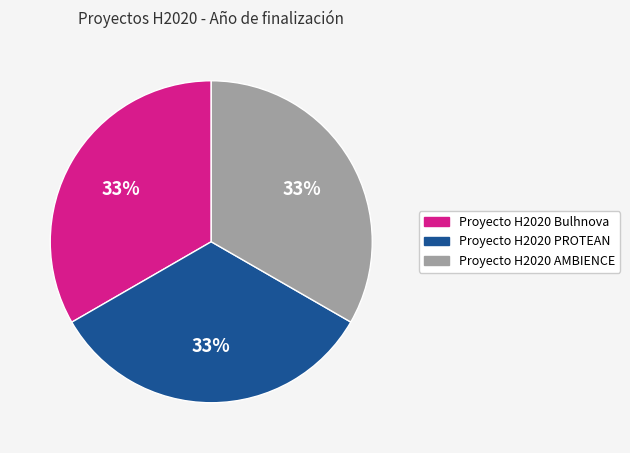

Is Proyecto H2020 PROTEAN the majority of the pie?

No